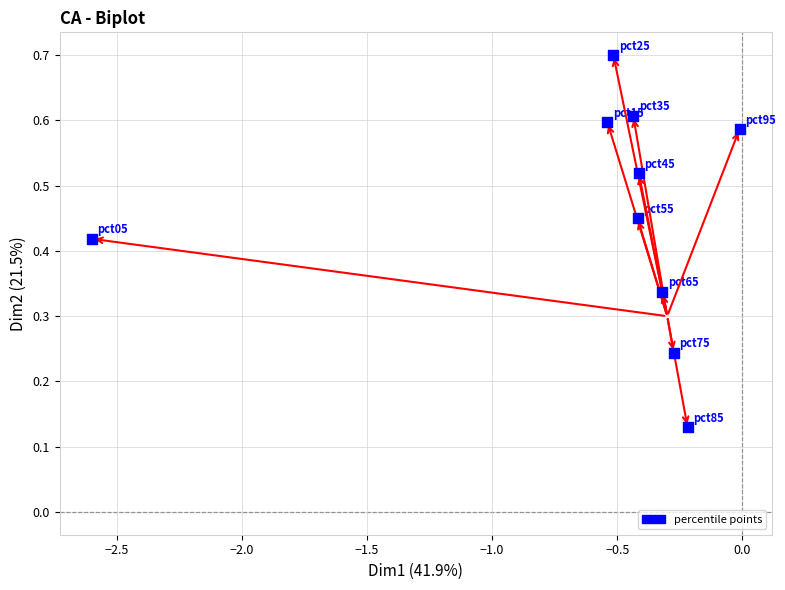

What is the range of X values (max minus min)?

2.6